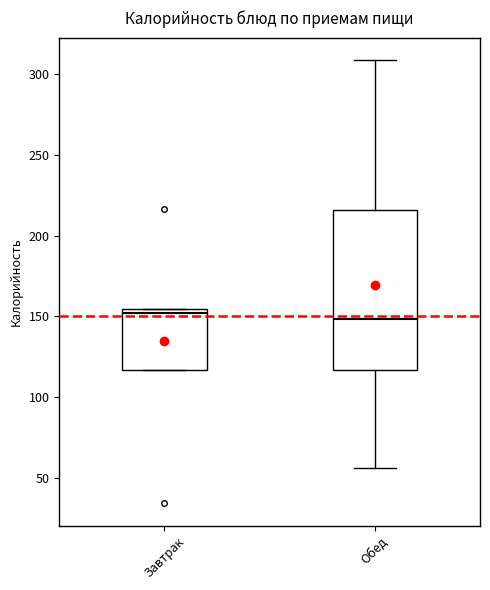

Where does the median line of the box for Завтрак sit on the y-axis? The values are not printed on the chart, so give them approximately, as read against the axis.

150